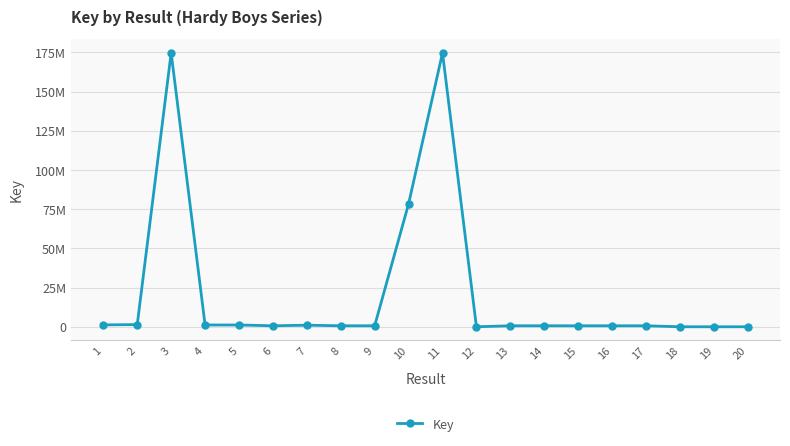

At which label does the data first exceed 702371?

1